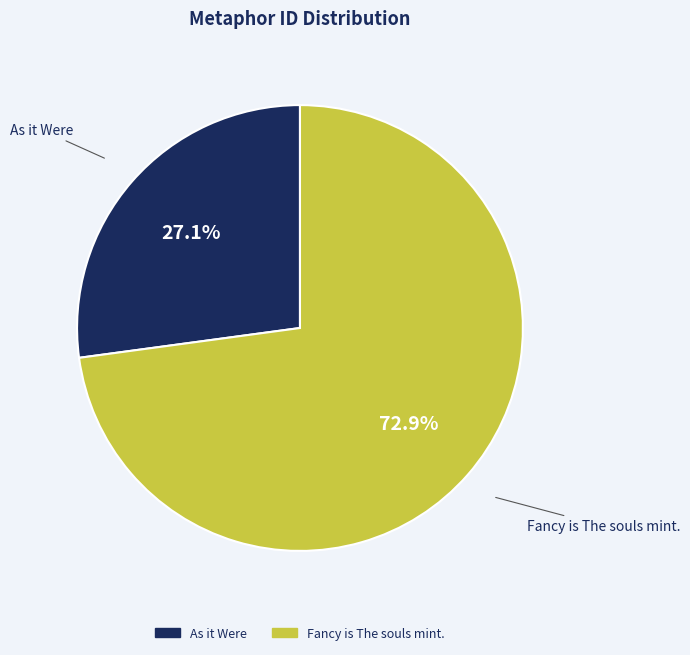

Approximately how many times larger is the value at Fancy is The souls mint. compared to As it Were?

2.7